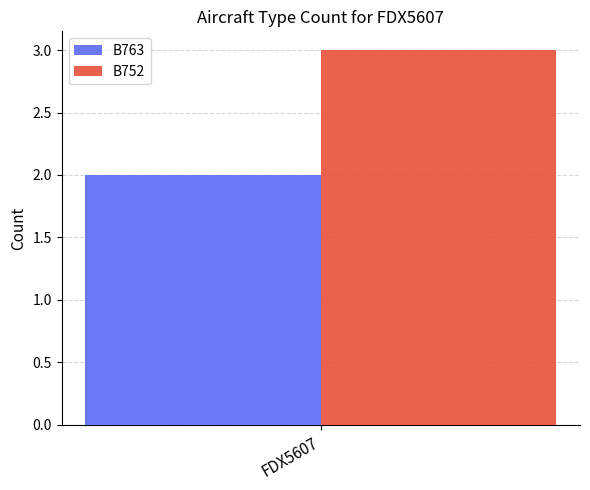

At which label is B763 closest to 1?

FDX5607